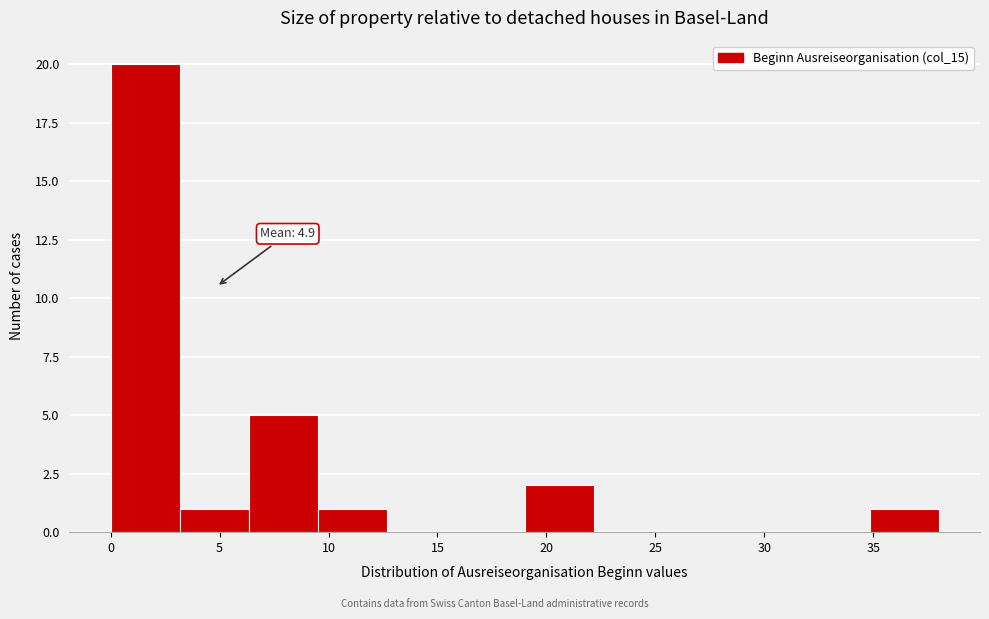

Over which range of the x-axis is the bar tallest?

0.0 to 3.0